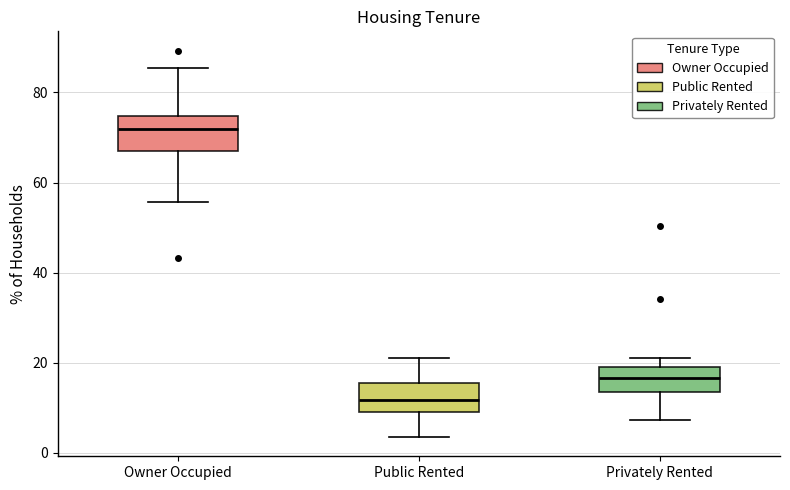

Reading left to right, read every box against the y-axis: the position of its median line, the range the box covers, and the ends of its whiskers. The values are not printed on the chart, so give them approximately, as read against the axis.

Owner Occupied: median 72, box 68 to 74, whiskers 56 to 86
Public Rented: median 12, box 10 to 16, whiskers 4 to 20
Privately Rented: median 16, box 14 to 20, whiskers 8 to 22